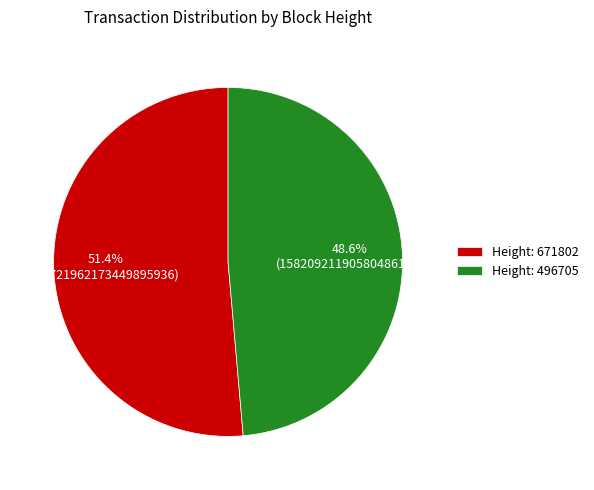

What is the ratio of the value at Height: 671802 to the value at Height: 496705?

1.1